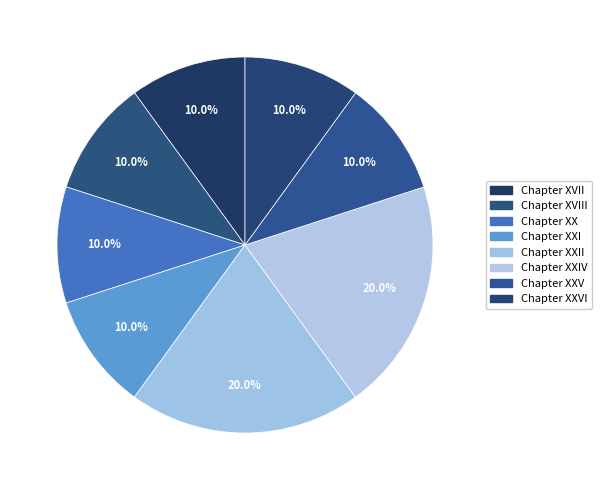

How many segments does this pie chart have?

8